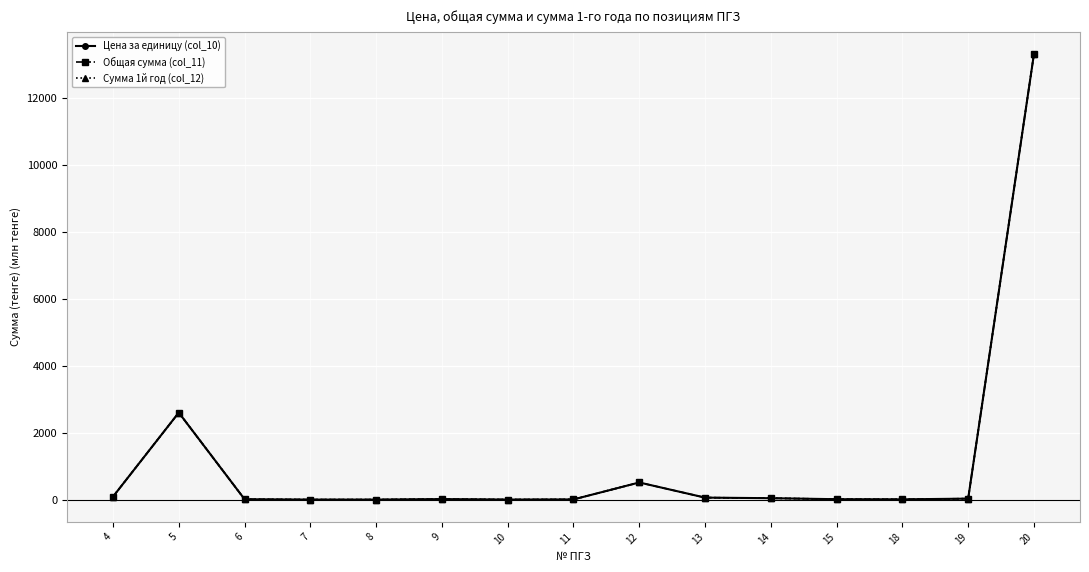

Is the value of Общая сумма (col_11) at 15 greater than the value of Сумма 1й год (col_12) at 20?

No